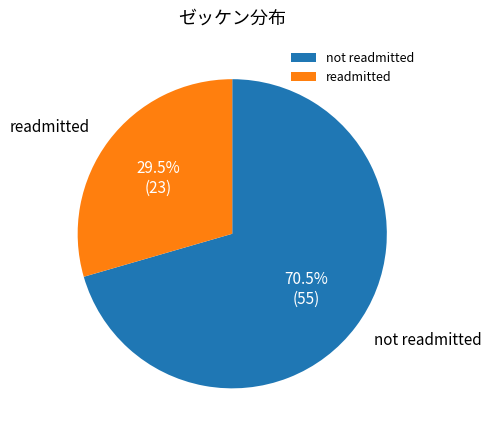

What percentage is NOT represented by readmitted?

70.5%